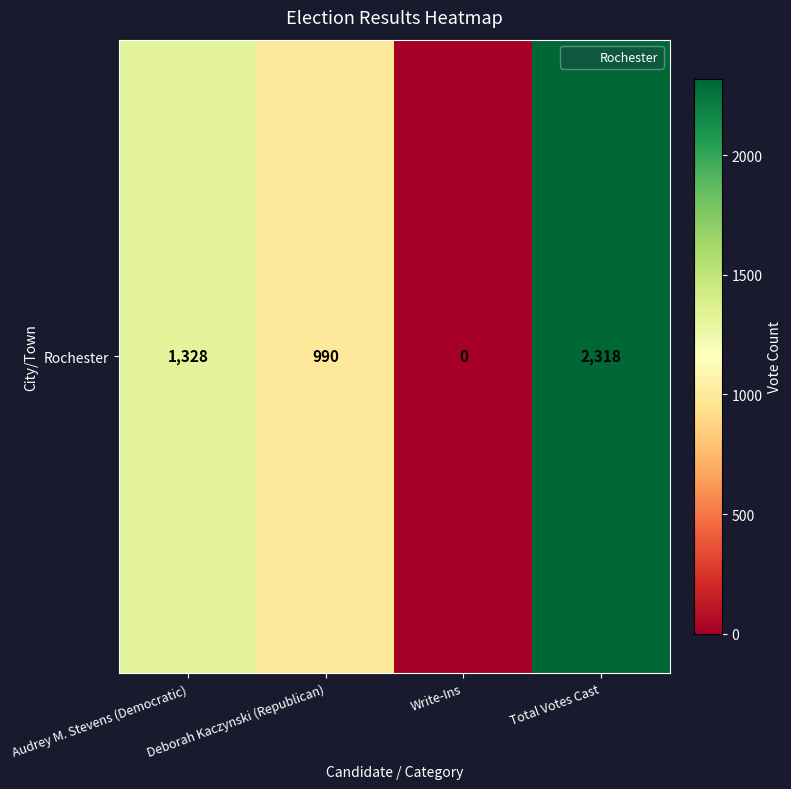

What is the difference between the maximum and minimum values?

2318